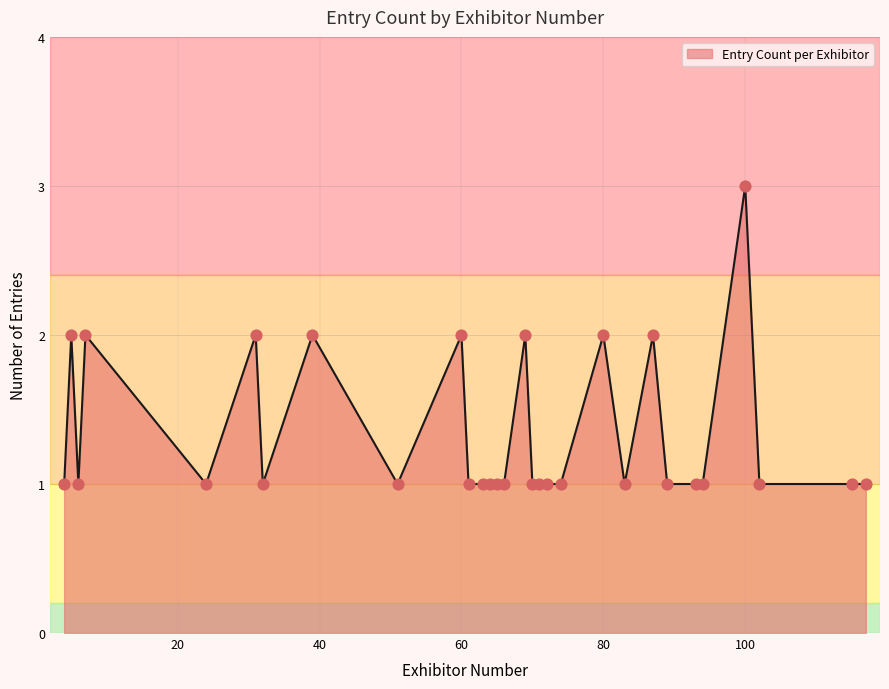

What is the greatest value displayed?

3